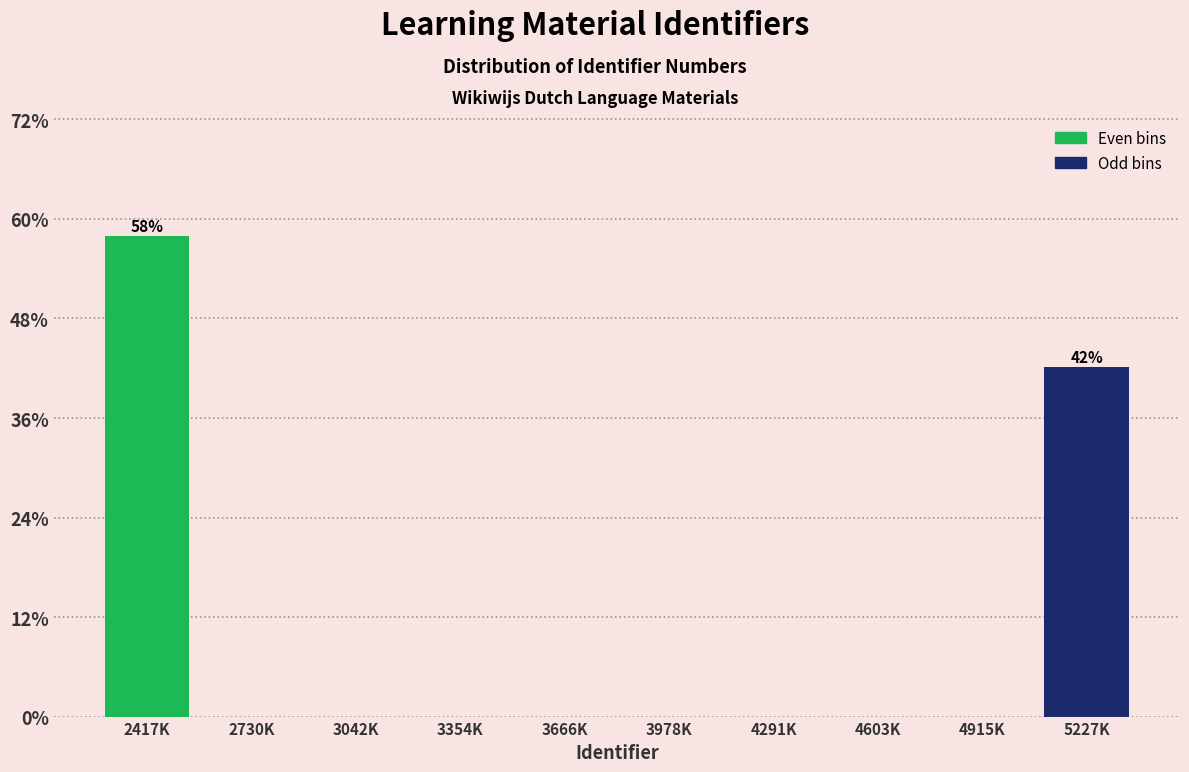

Reading left to right, what are all the values shown in this chart?

2417K=57.9	2730K=0.0	3042K=0.0	3354K=0.0	3666K=0.0	3978K=0.0	4291K=0.0	4603K=0.0	4915K=0.0	5227K=42.1